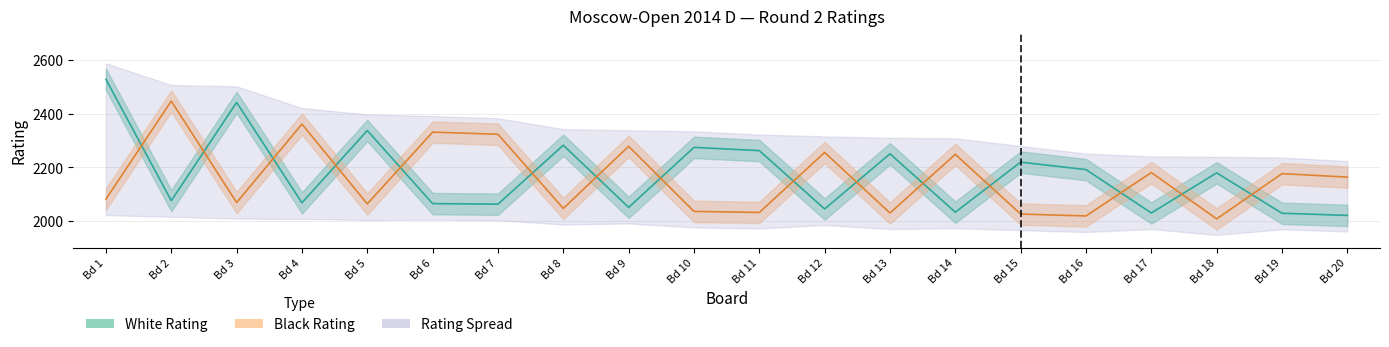

At how many categories does at least one series exceed 2199?

15